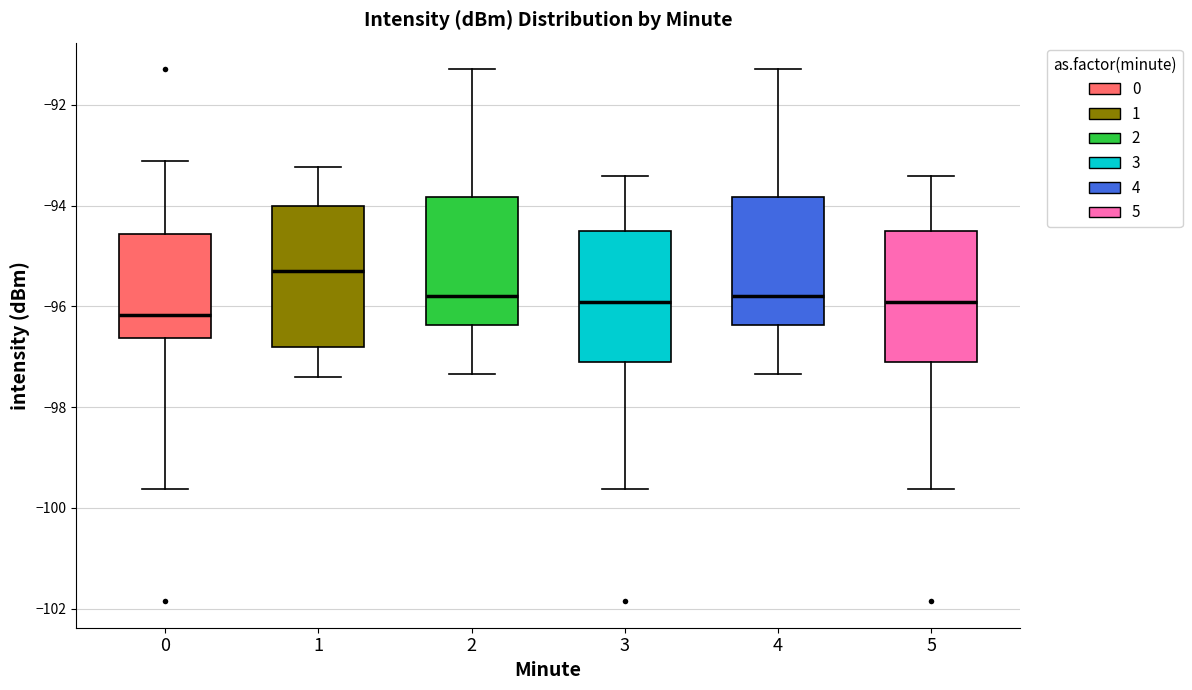

Reading left to right, transcribe this box plot: for each box, give where its median line is, the range the box spans, and where its two whiskers end, as read against the y-axis. The values are not printed on the chart, so give them approximately, as read against the axis.

0: median -96.2, box -96.6 to -94.6, whiskers -99.6 to -93.2
1: median -95.2, box -96.8 to -94.0, whiskers -97.4 to -93.2
2: median -95.8, box -96.4 to -93.8, whiskers -97.4 to -91.2
3: median -96.0, box -97.0 to -94.4, whiskers -99.6 to -93.4
4: median -95.8, box -96.4 to -93.8, whiskers -97.4 to -91.2
5: median -96.0, box -97.0 to -94.4, whiskers -99.6 to -93.4